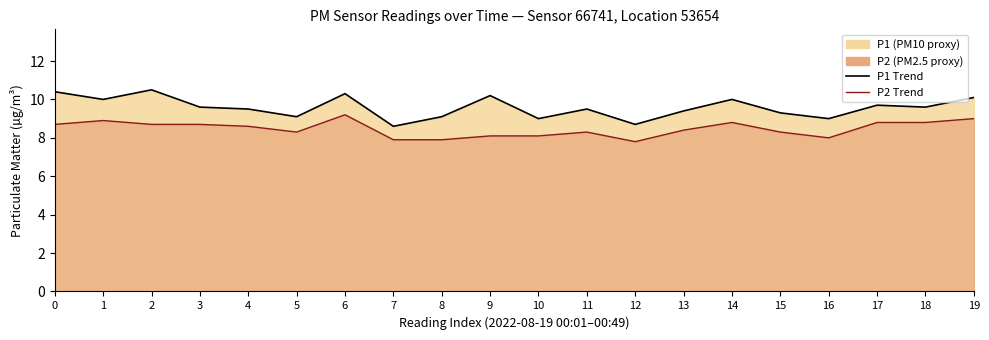

What is the approximate value of Scenario P2 at 12?

7.8